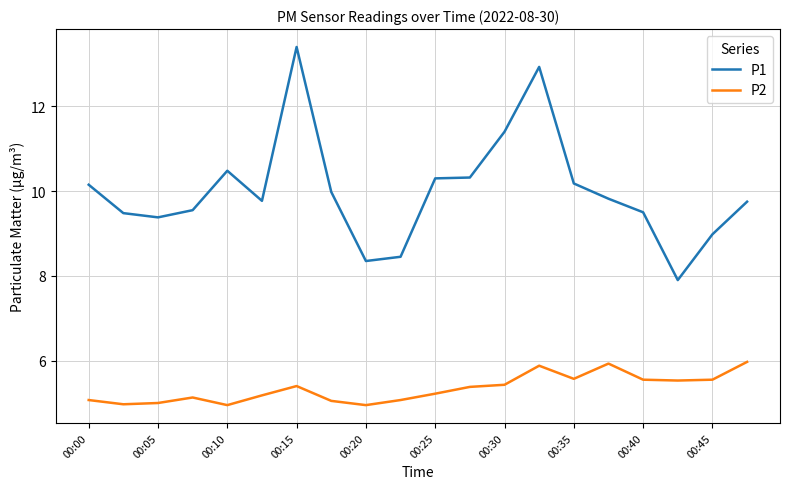

True or false: P2 and P1 intersect in this chart.

False